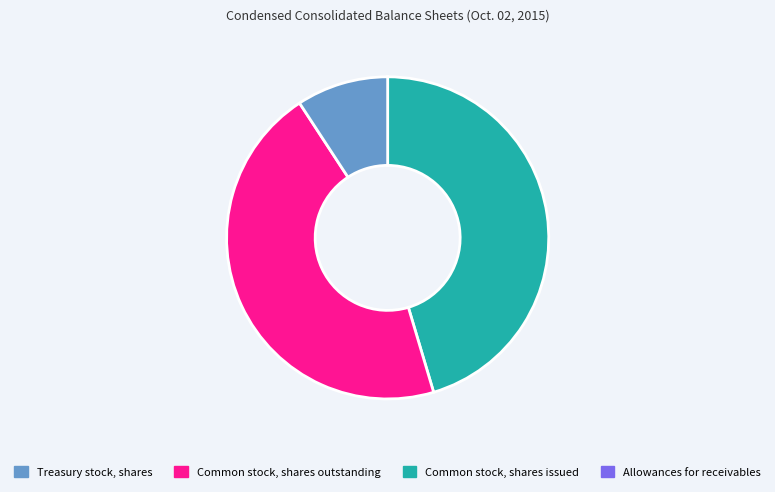

Is there a majority slice in this chart?

No